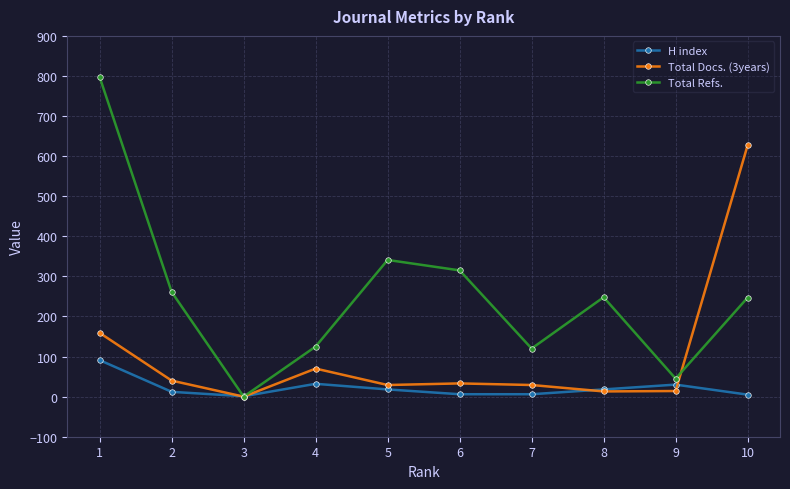

What is the sum of the Total Docs. (3years) values at 3 and 2?

40